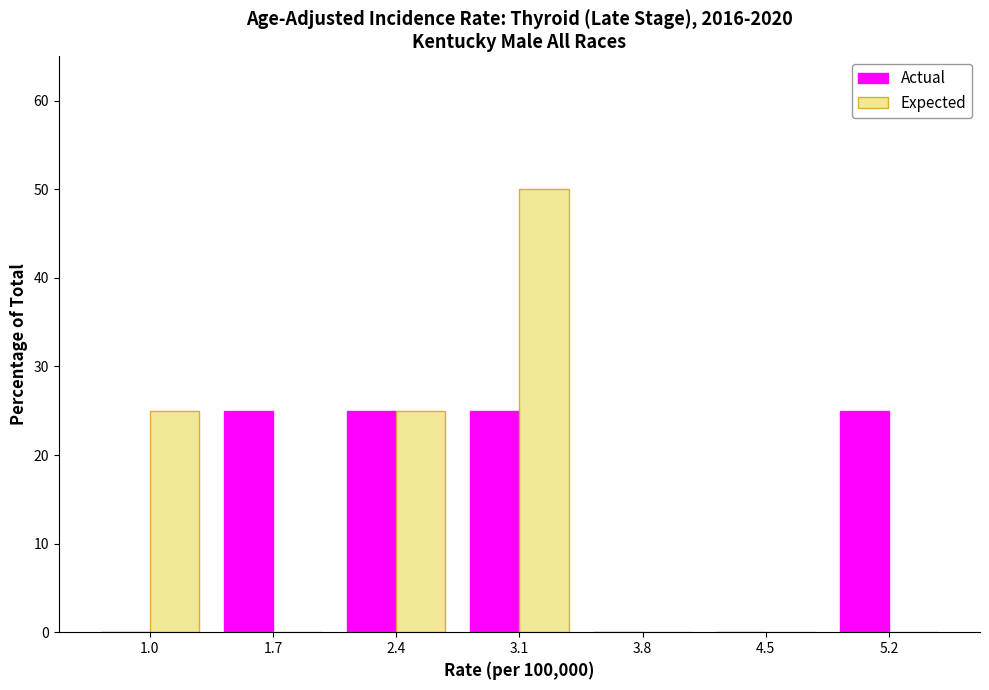

What is the height of the Expected bar covering 2.0 to 2.7 on the x-axis? The values are not printed on the chart, so give them approximately, as read against the axis.

25